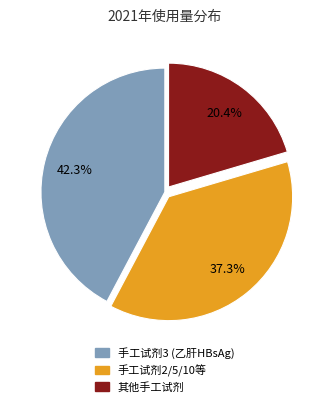

Is there a majority slice in this chart?

No